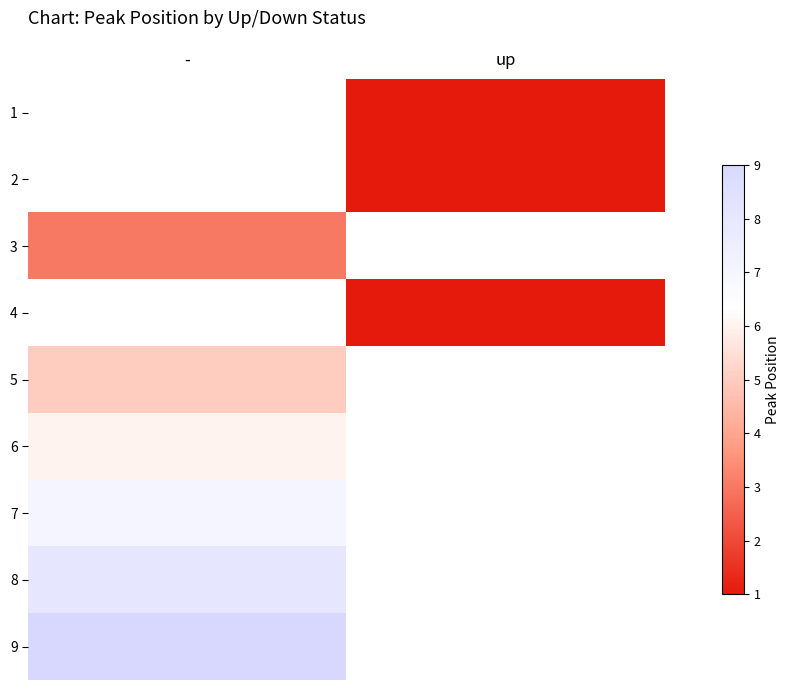

Between - and up, which is larger?

up